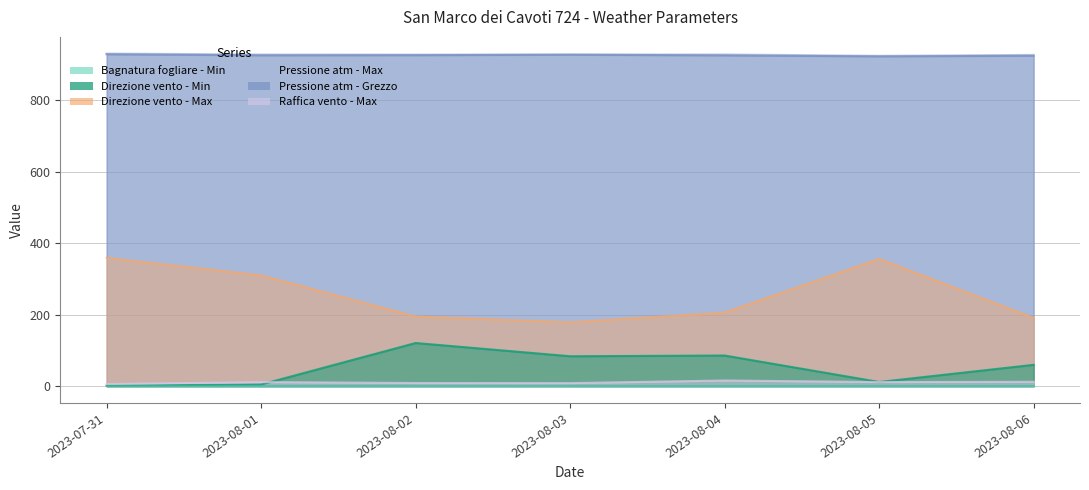

List the labels in order of Direzione vento - Min value, smallest first.

2023-07-31, 2023-08-01, 2023-08-05, 2023-08-06, 2023-08-03, 2023-08-04, 2023-08-02